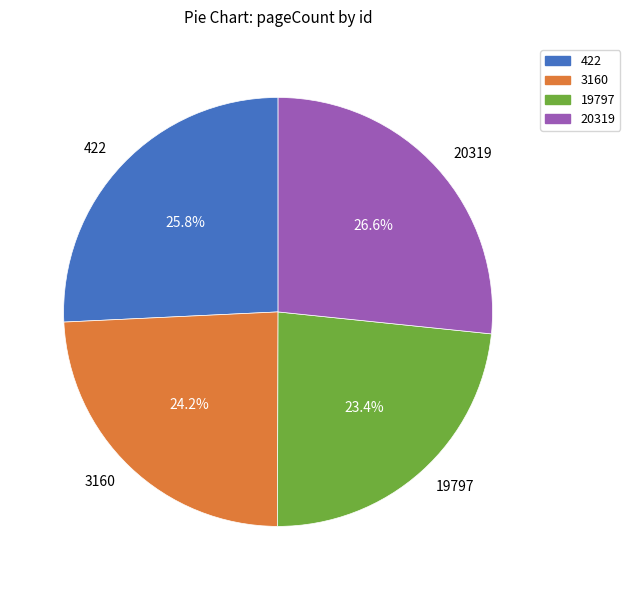

Between 20319 and 422, which is larger?

20319